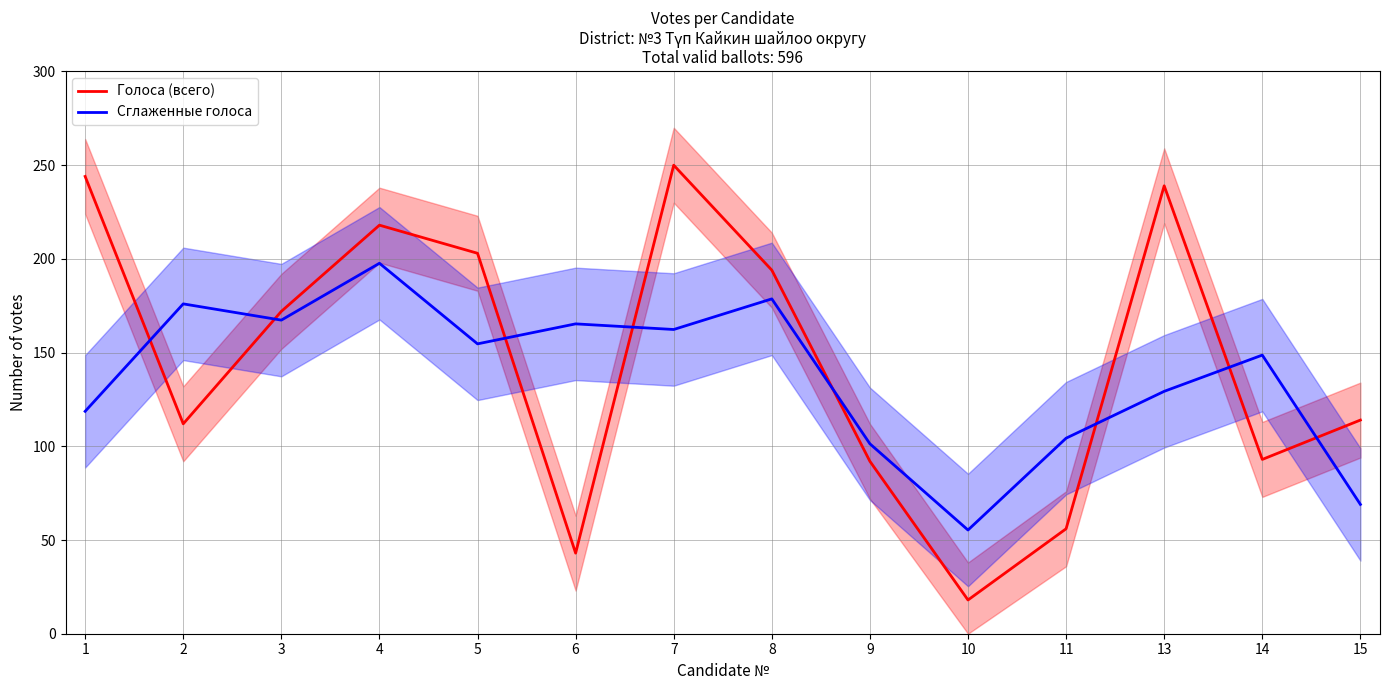

What value does the Голоса (всего) series have at 14?

93.0